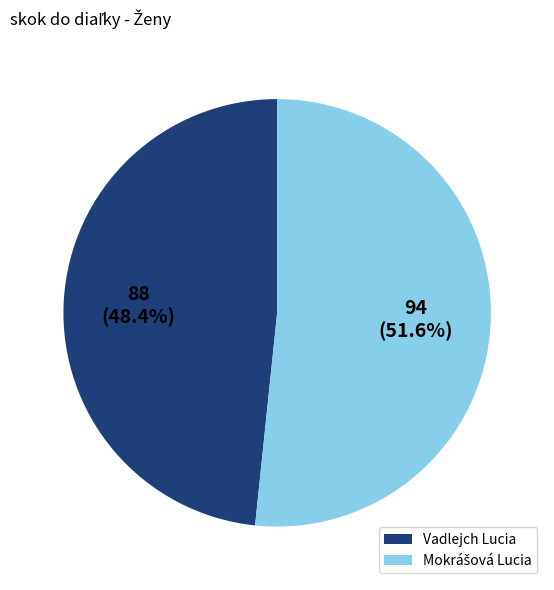

Does any single category account for the majority?

Yes